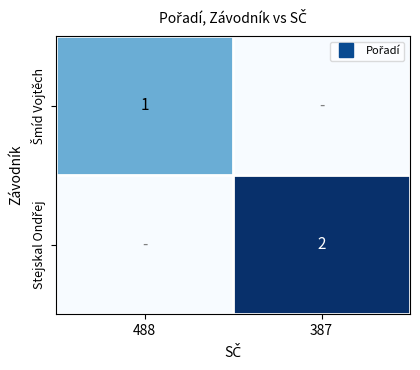

Where is Stejskal Ondřej nearest to the value 1?

488